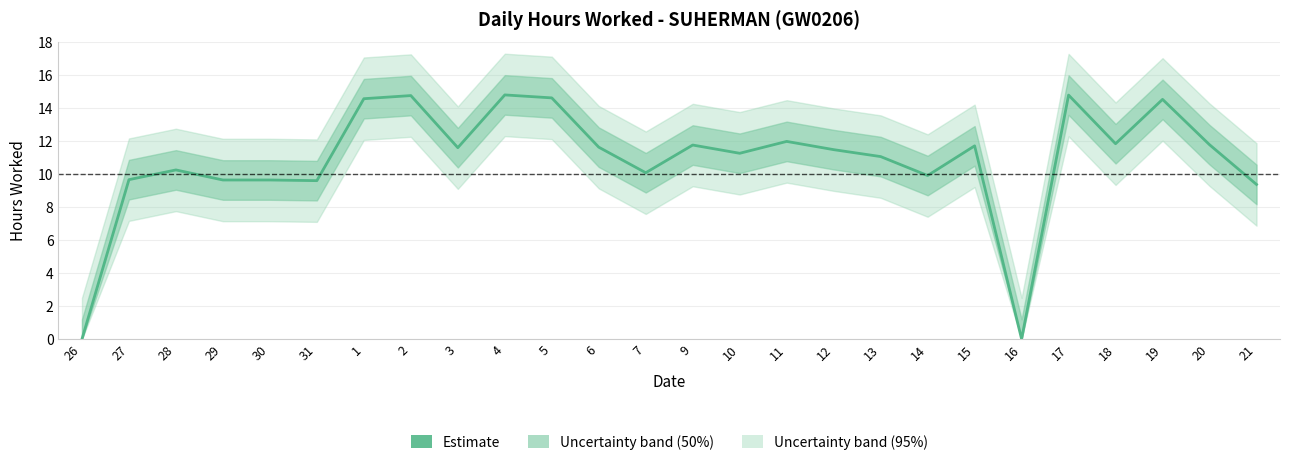

How many interior local valleys (lower than both neighbors) does the data have?

7